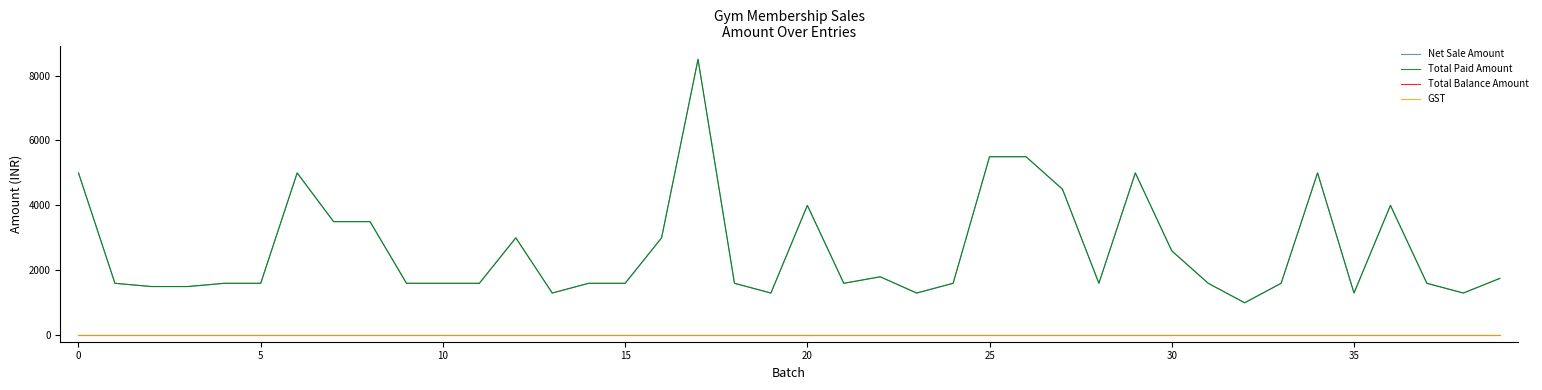

Does the chart have visible grid lines?

No